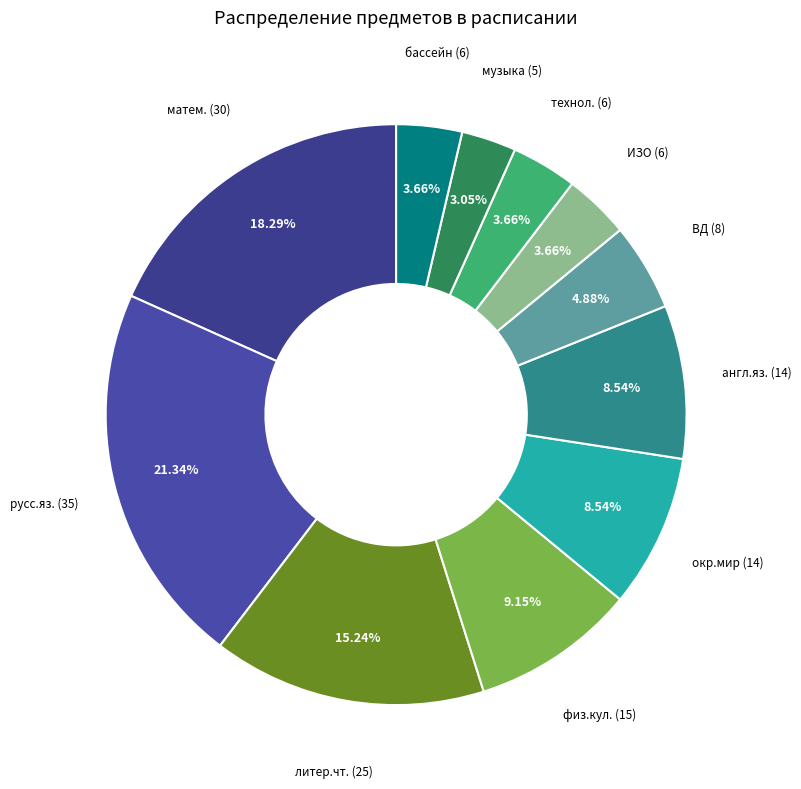

Approximately how many times larger is the value at ВД compared to матем.?

0.3